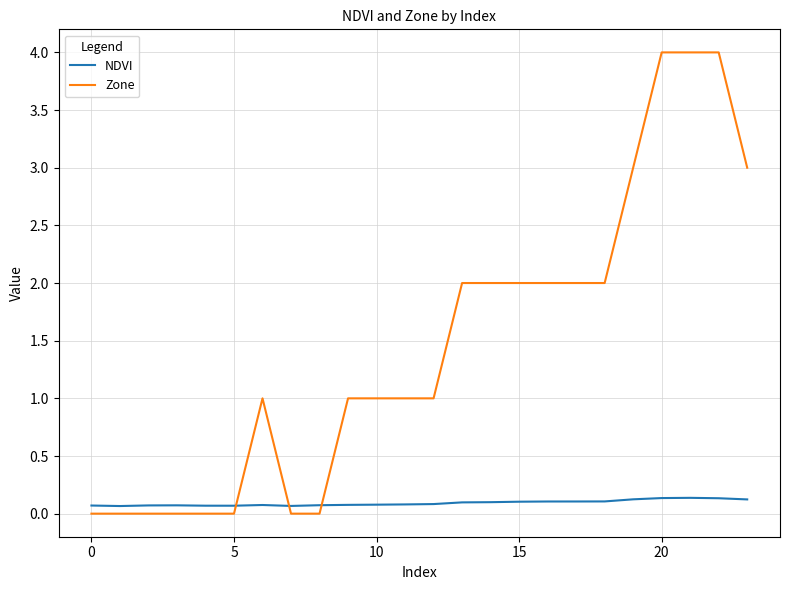

Which series has the largest range (max minus min)?

Zone